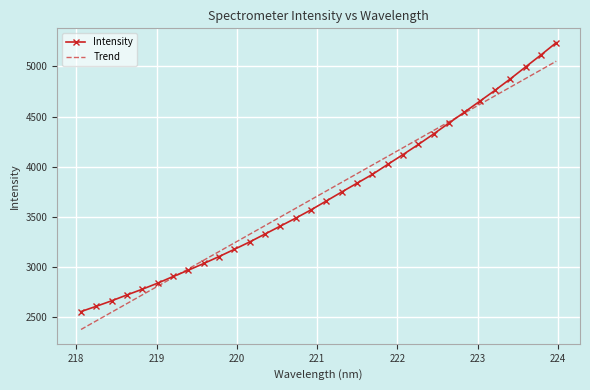

What is the smallest value displayed?

2380.4